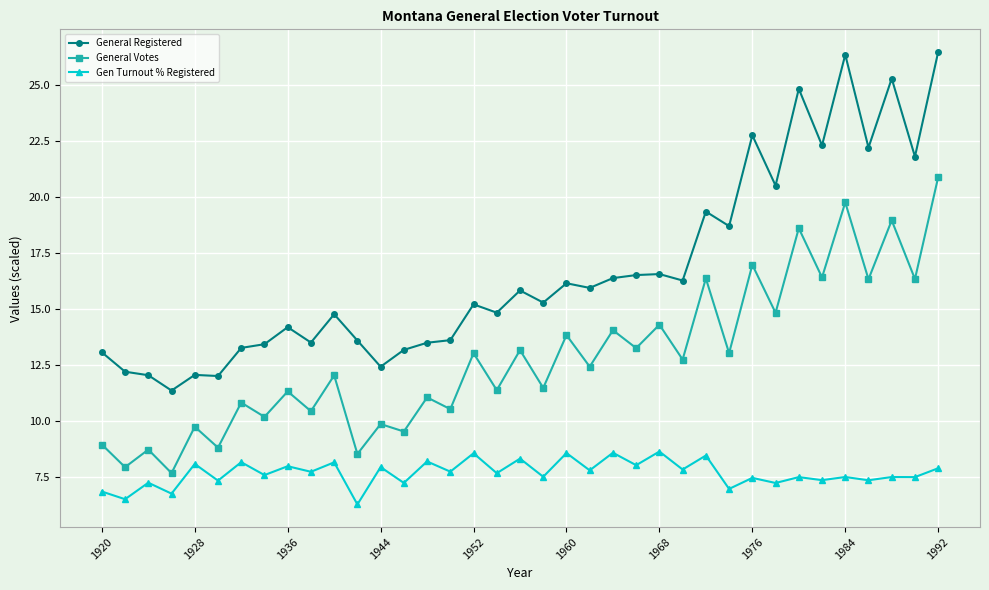

Which series has the largest range (max minus min)?

General Registered